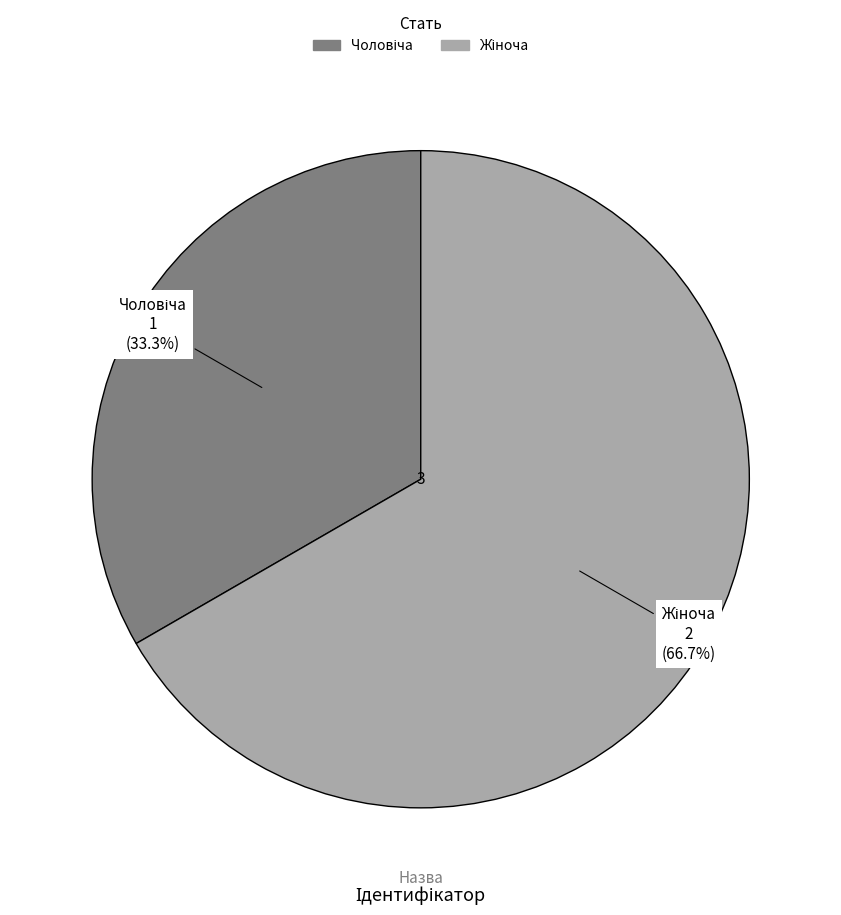

Is there a majority slice in this chart?

Yes